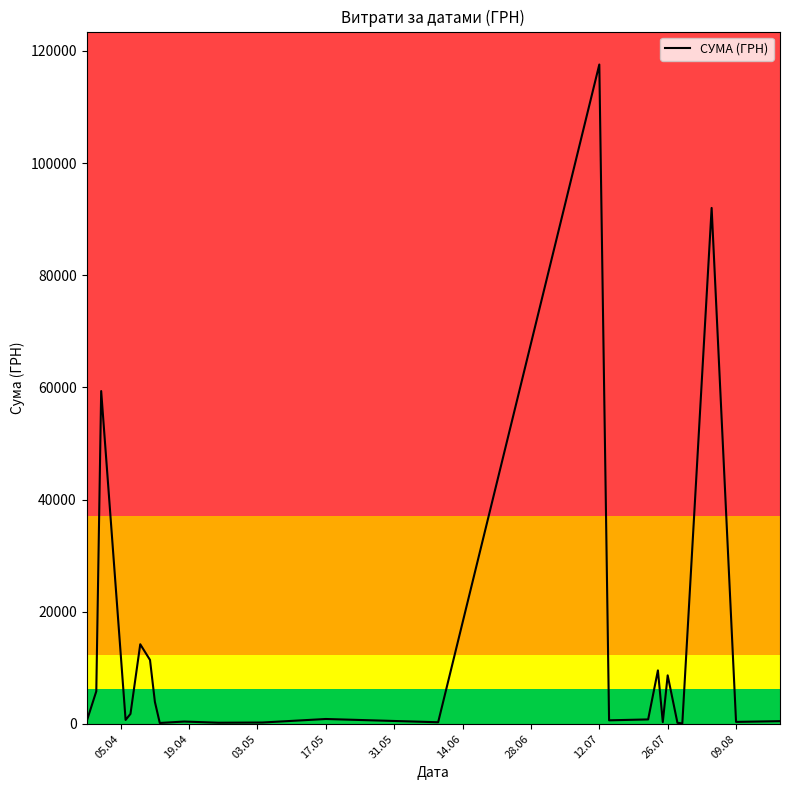

What is the greatest value displayed?

117568.8